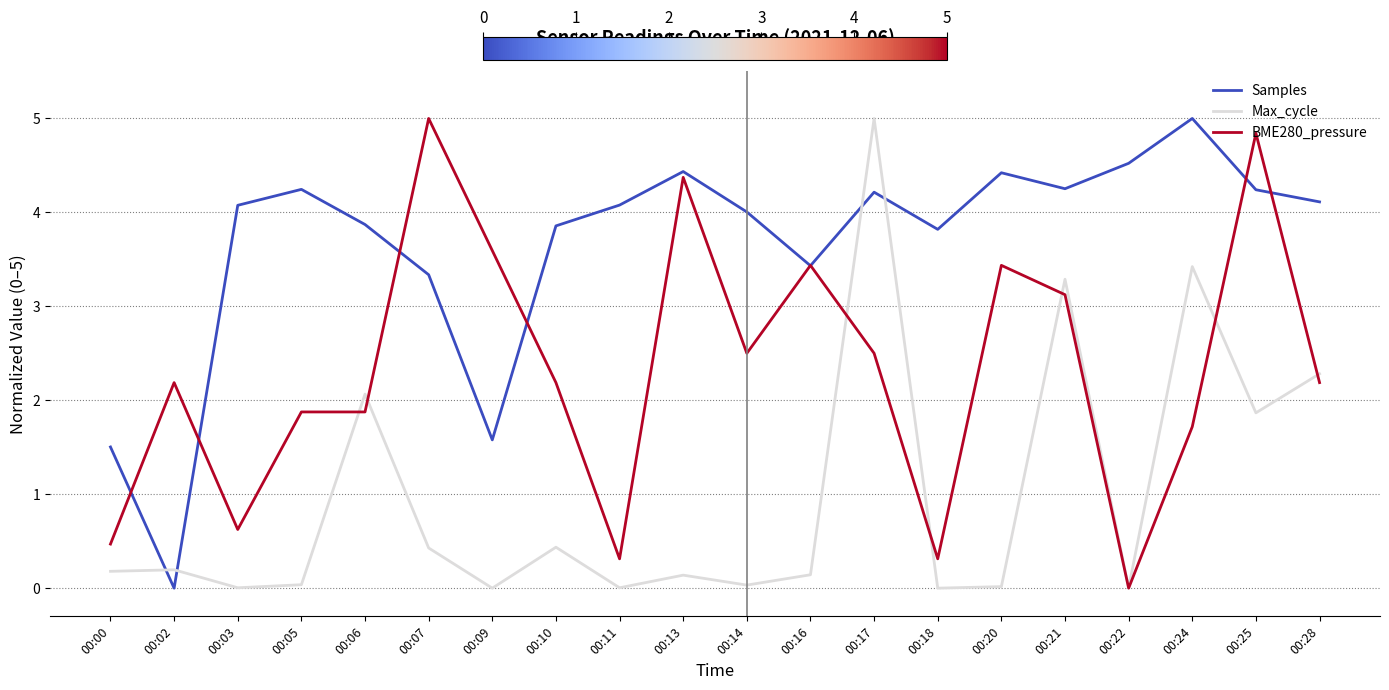

What are all the series names shown in the legend?

Samples, Max_cycle, BME280_pressure